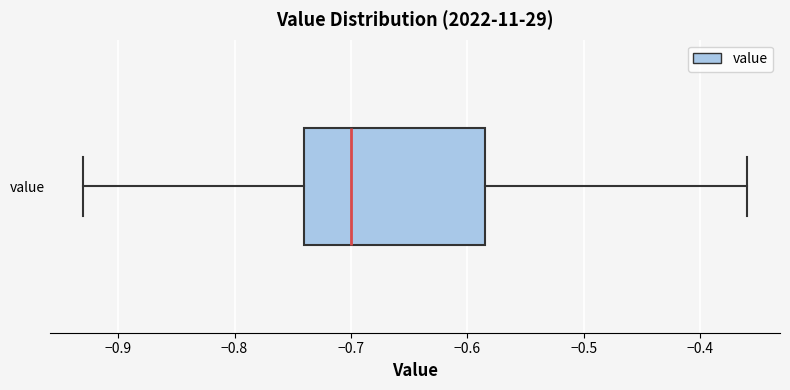

Read this box plot against the x-axis: the position of the median line, the range covered by the box, and the ends of both whiskers. The values are not printed on the chart, so give them approximately, as read against the axis.

median -0.70, box -0.74 to -0.58, whiskers -0.93 to -0.36